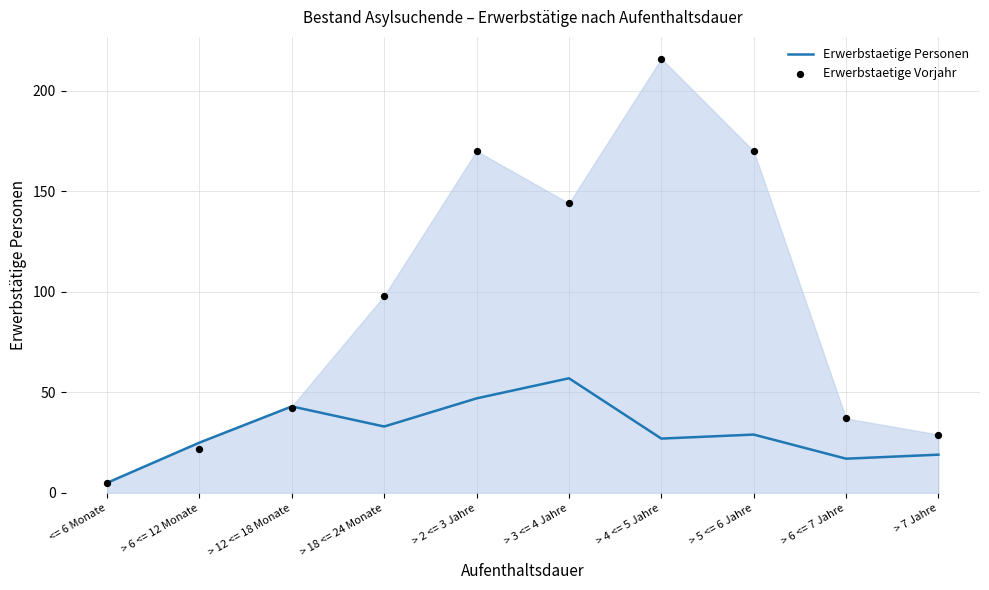

What is the total value across all series at > 5 <= 6 Jahre?

199